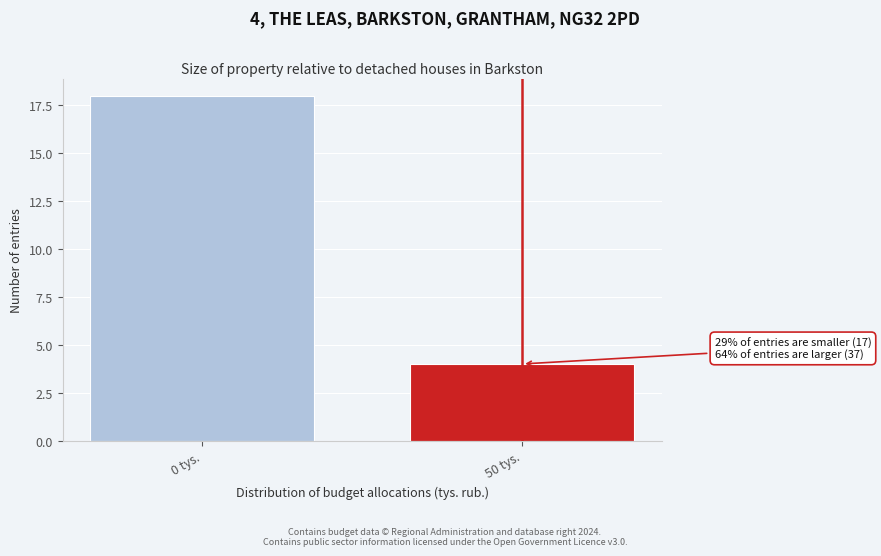

Reading left to right, transcribe all the data shown in this chart.

18	4